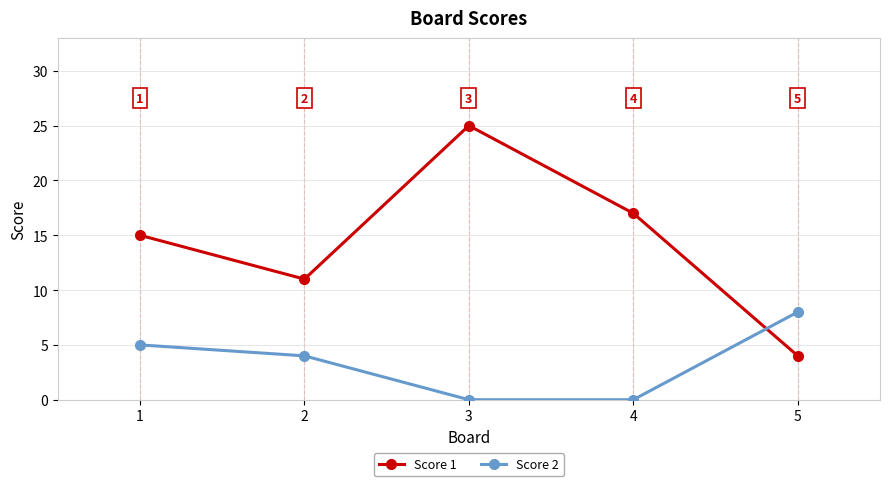

What is the difference between the maximum and minimum values in the Score 1 series?

21